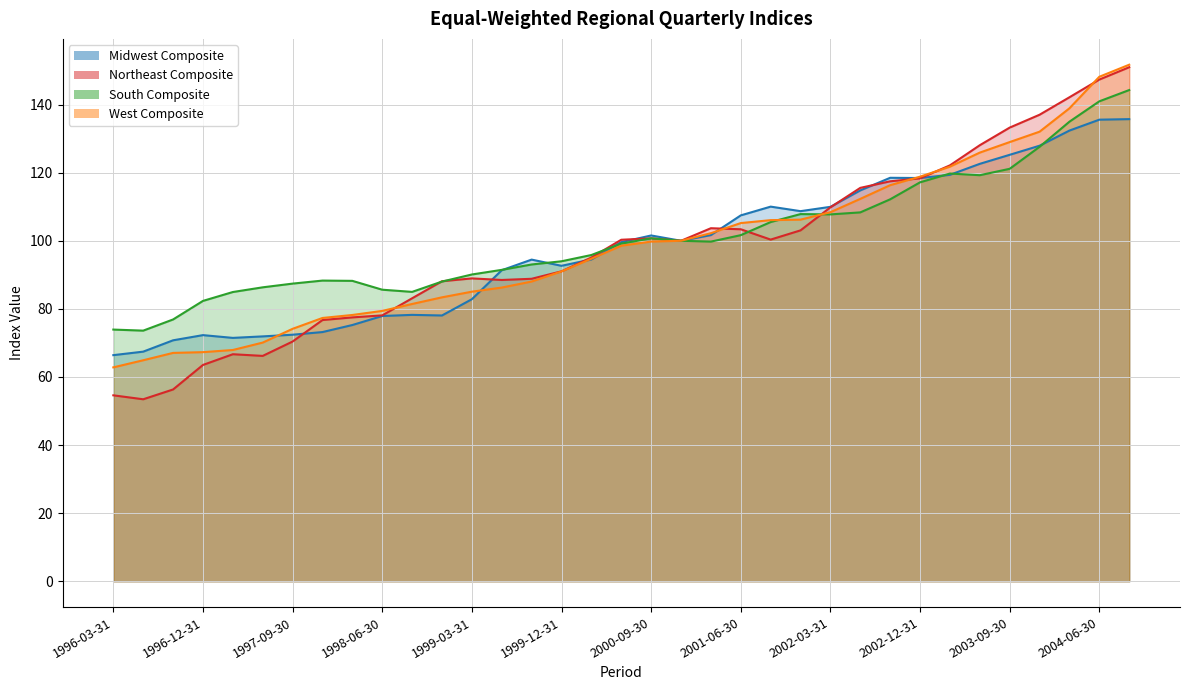

What is the sum of all Northeast Composite values?

3420.8